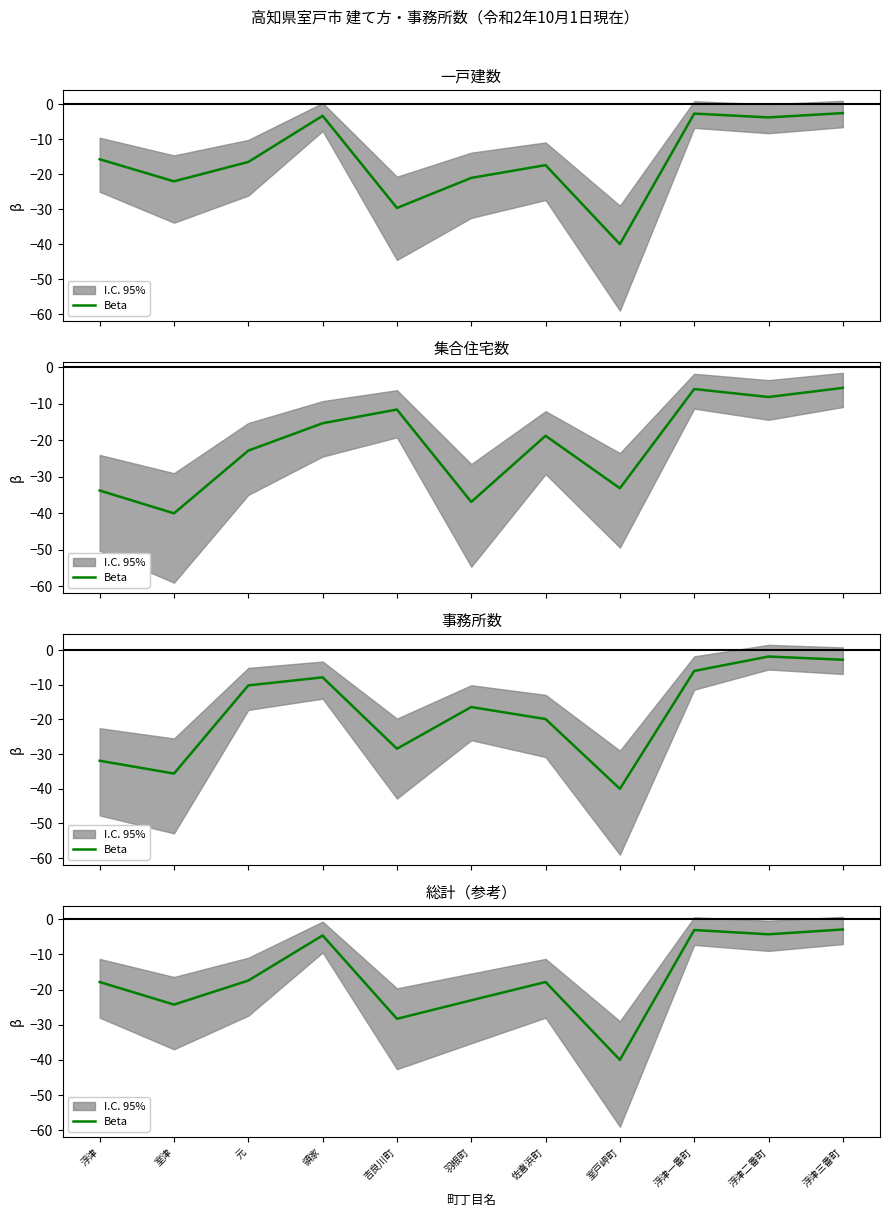

Reading left to right, what are all the values shown in this chart?

浮津=-17.9	室津=-24.3	元=-17.4	領家=-4.6	吉良川町=-28.3	羽根町=-23.1	佐喜浜町=-17.9	室戸岬町=-40.0	浮津一番町=-3.1	浮津二番町=-4.3	浮津三番町=-2.9